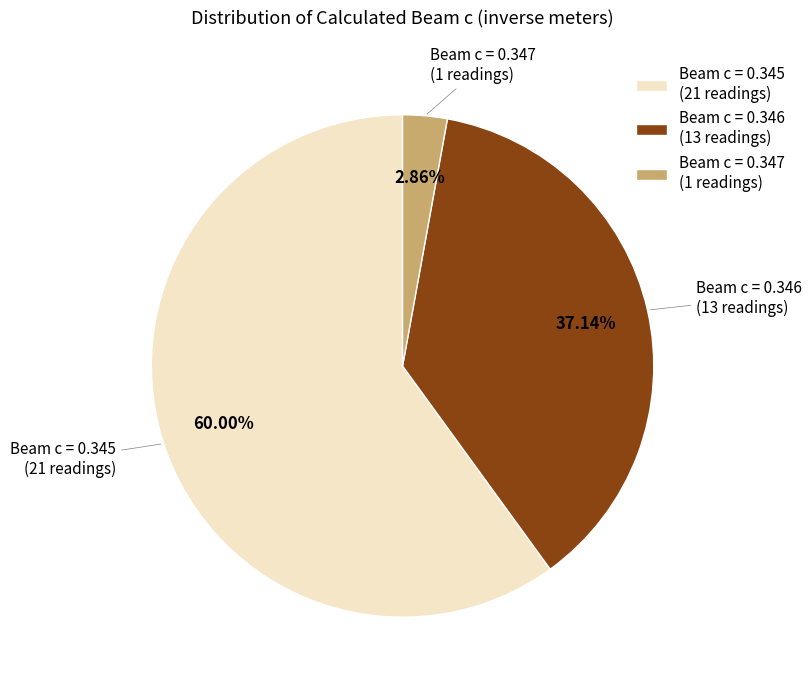

Do Beam c = 0.347 (1 readings) and Beam c = 0.345 (21 readings) together represent more than half of the pie?

Yes